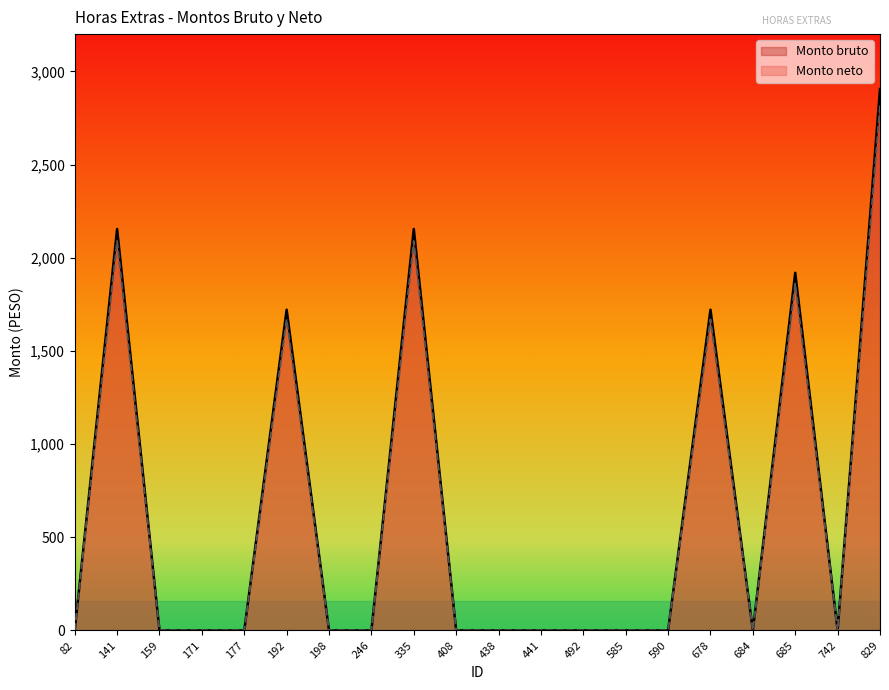

At which category is the sum across all series the highest?

829